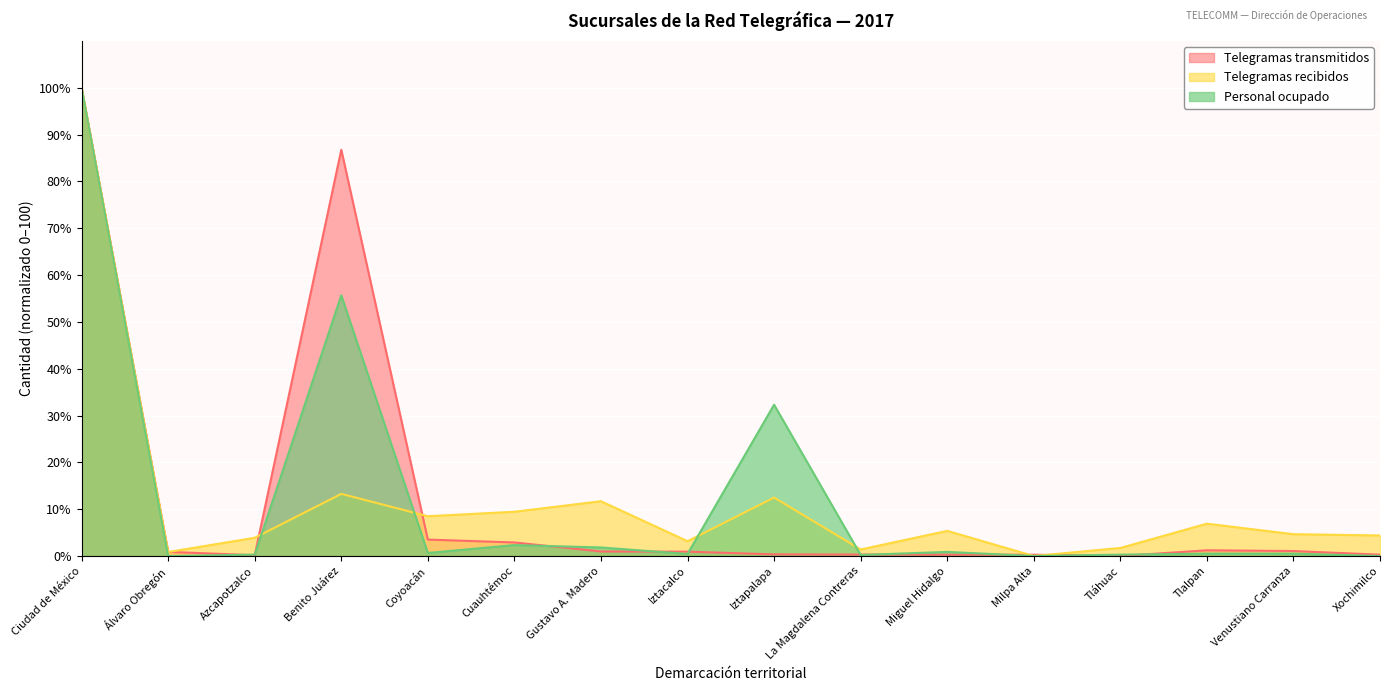

At which label does Telegramas recibidos first exceed 5?

Ciudad de México